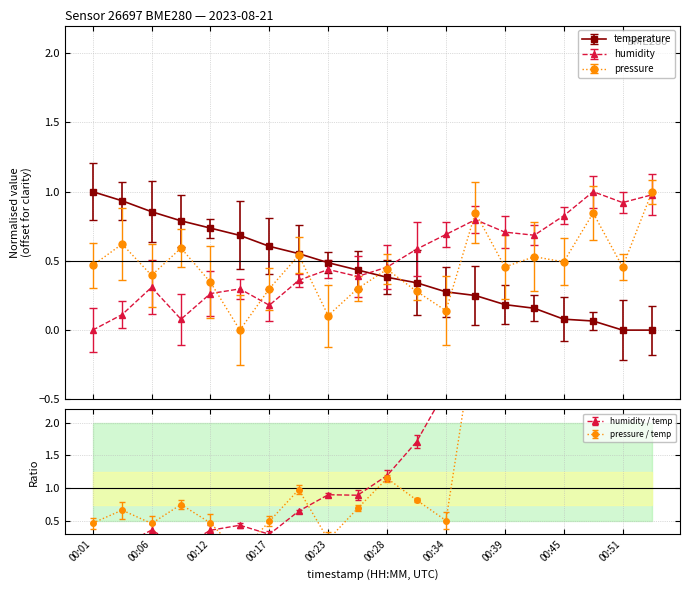

True or false: humidity has more than 1 points higher than both neighbors.

True